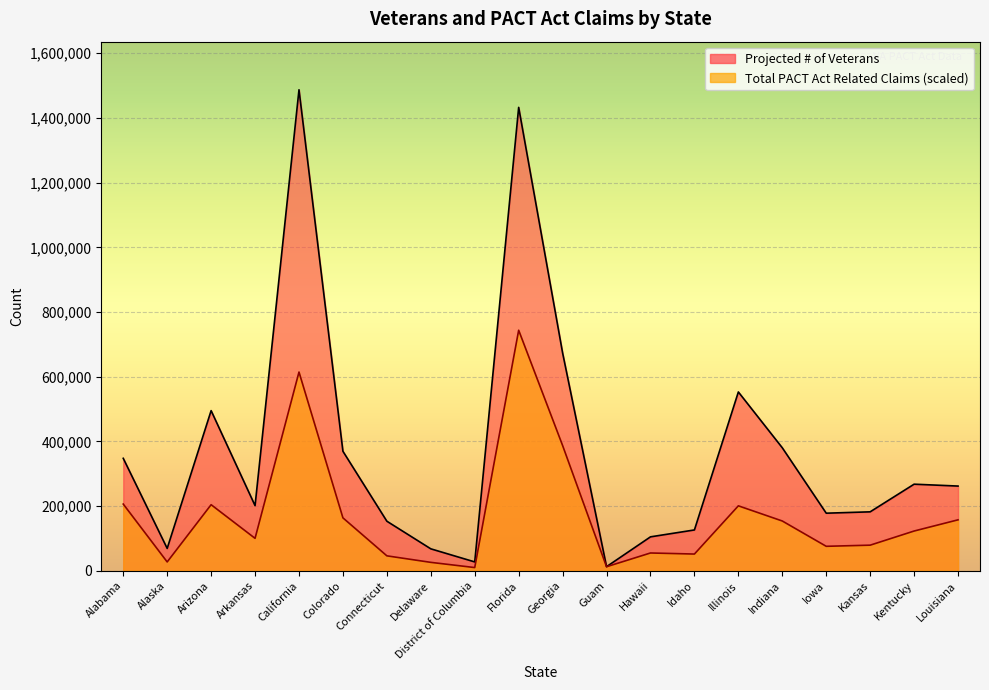

List the series in order of their peak value, lowest first.

Total PACT Act Related Claims, Projected # of Veterans